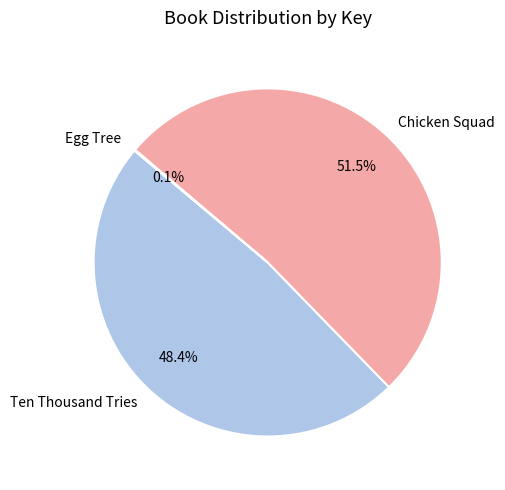

Combined, what portion of the pie is Ten Thousand Tries and Chicken Squad?

99.9%